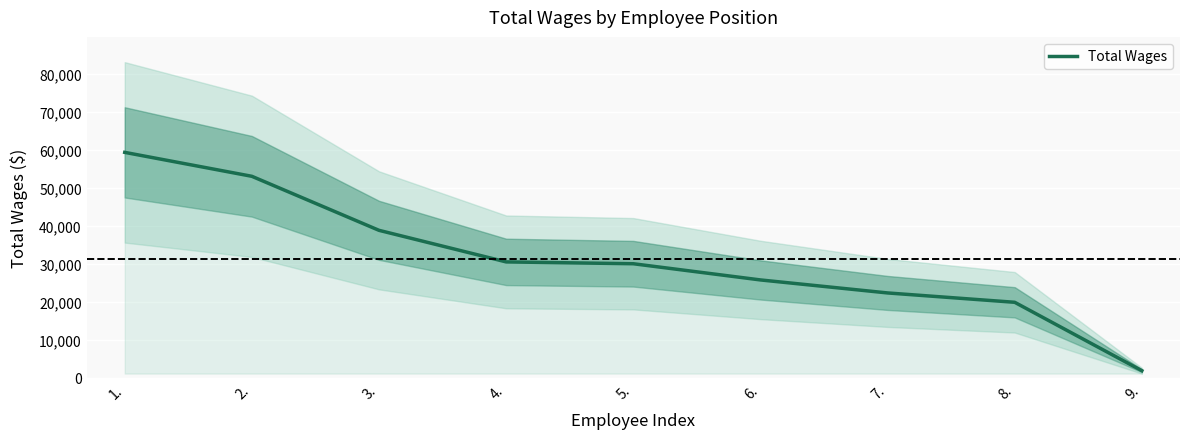

What position from the left is 3.?

3